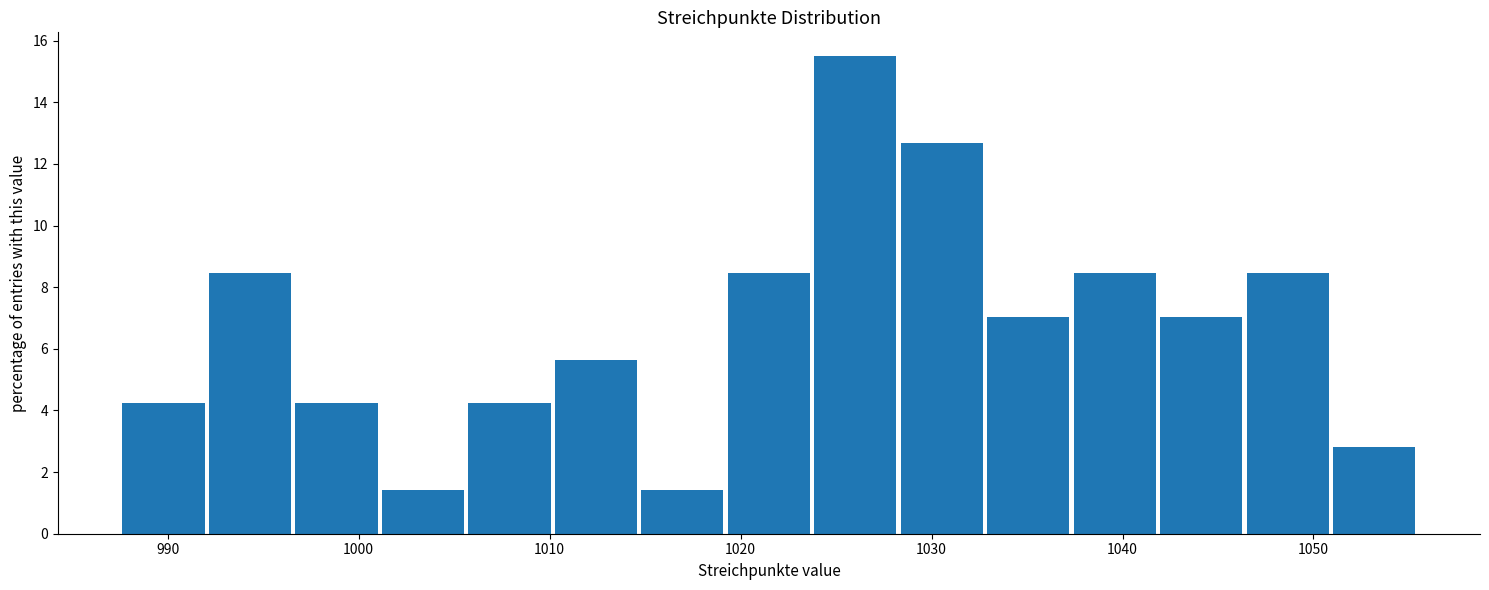

Reading left to right, list every bar in this chart as the range it spans on the x-axis followed by its height. Neither the bar edges nor the heights are printed on the chart, so give them approximately, as read against the axes.

988 to 992: 4.2
992 to 997: 8.4
997 to 1001: 4.2
1001 to 1006: 1.4
1006 to 1010: 4.2
1010 to 1015: 5.6
1015 to 1019: 1.4
1019 to 1024: 8.4
1024 to 1028: 15.4
1028 to 1033: 12.6
1033 to 1037: 7.0
1037 to 1042: 8.4
1042 to 1047: 7.0
1047 to 1051: 8.4
1051 to 1056: 2.8